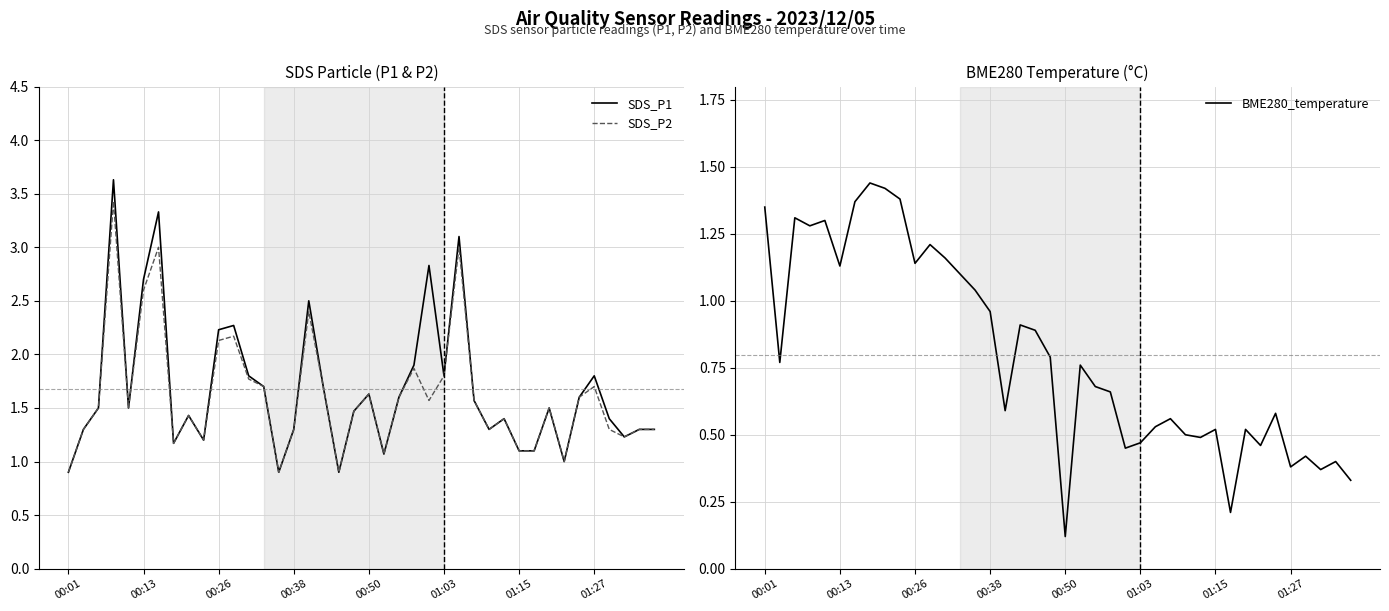

Reading left to right, what are all the values shown in this chart?

SDS_P1: 0.9	1.3	1.5	3.6	1.5	2.7	3.3	1.2	1.4	1.2	2.2	2.3	1.8	1.7	0.9	1.3	2.5	1.7	0.9	1.5	1.6	1.1	1.6	1.9	2.8	1.8	3.1	1.6	1.3	1.4	1.1	1.1	1.5	1.0	1.6	1.8	1.4	1.2	1.3	1.3
SDS_P2: 0.9	1.3	1.5	3.4	1.5	2.6	3.0	1.2	1.4	1.2	2.1	2.2	1.8	1.7	0.9	1.3	2.4	1.7	0.9	1.5	1.6	1.1	1.6	1.9	1.6	1.8	3.0	1.6	1.3	1.4	1.1	1.1	1.5	1.0	1.6	1.7	1.3	1.2	1.3	1.3
BME280_temperature: 1.4	0.8	1.3	1.3	1.3	1.1	1.4	1.4	1.4	1.4	1.1	1.2	1.2	1.1	1.0	1.0	0.6	0.9	0.9	0.8	0.1	0.8	0.7	0.7	0.5	0.5	0.5	0.6	0.5	0.5	0.5	0.2	0.5	0.5	0.6	0.4	0.4	0.4	0.4	0.3